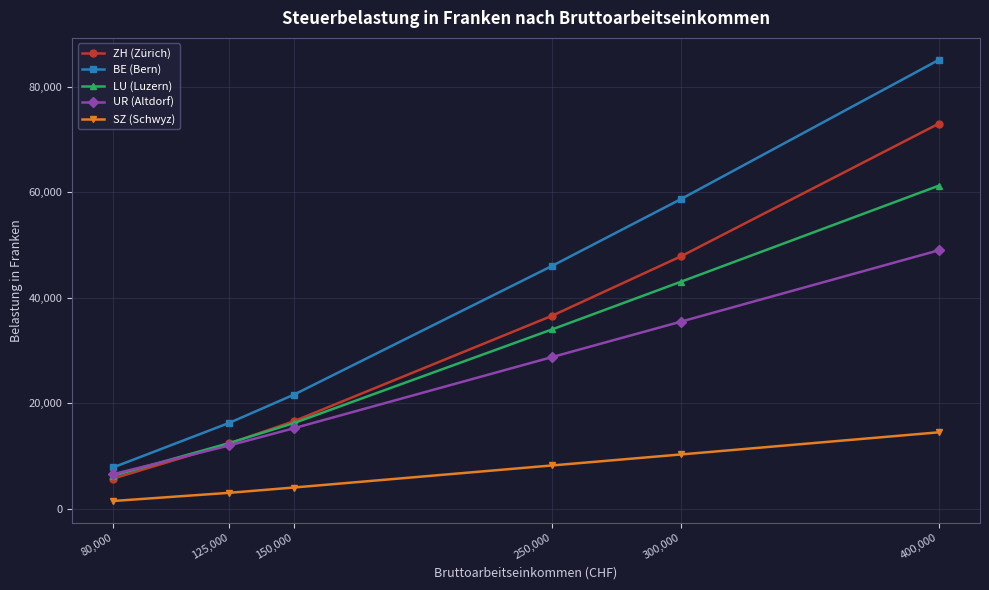

Is the value of UR (Altdorf) at 300,000 greater than the value of LU (Luzern) at 125,000?

Yes